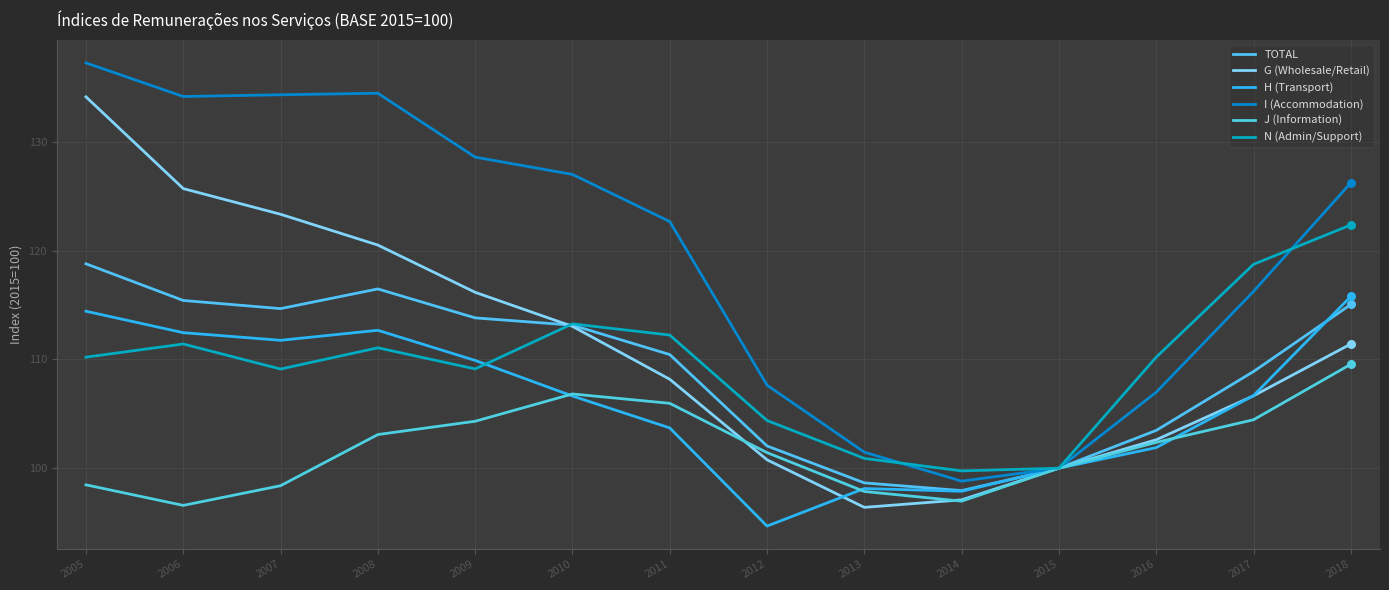

At how many categories does at least one series exceed 134?

4